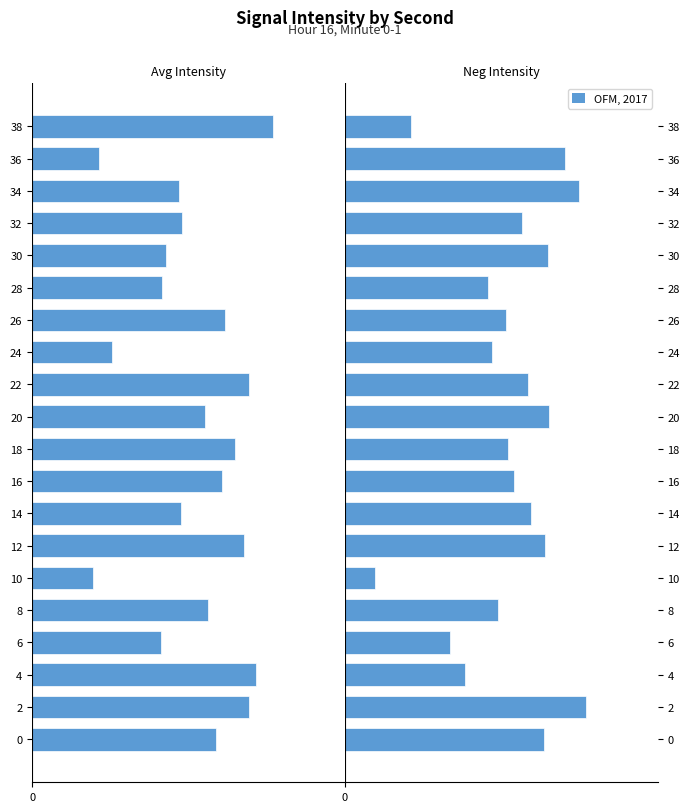

How many data points does each series have?

20